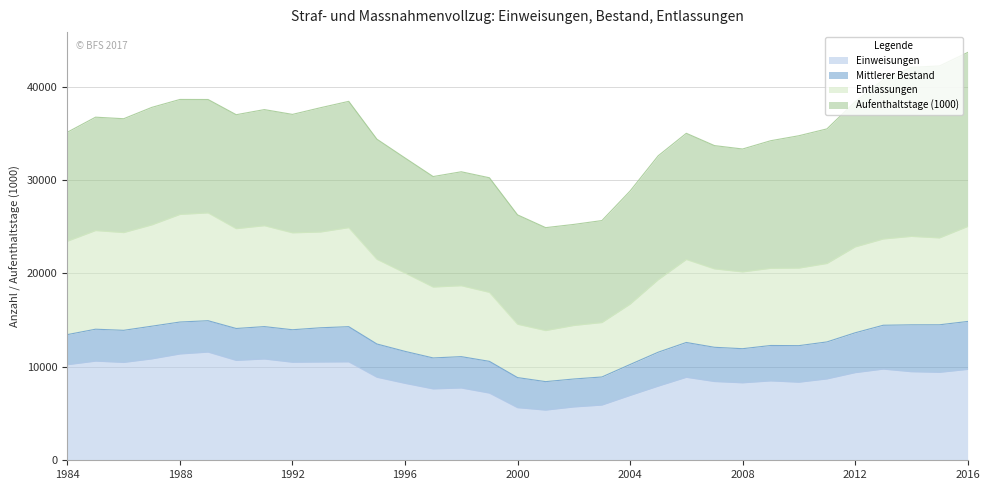

What value does the Einweisungen series have at 2014, to the nearest 50?

9500